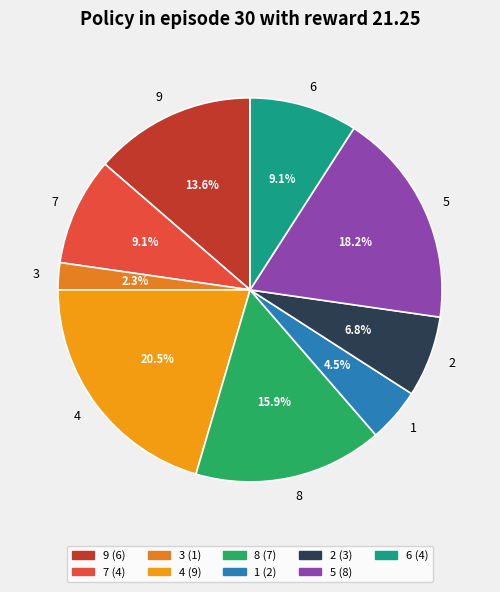

What is the smallest slice in the pie chart?

3